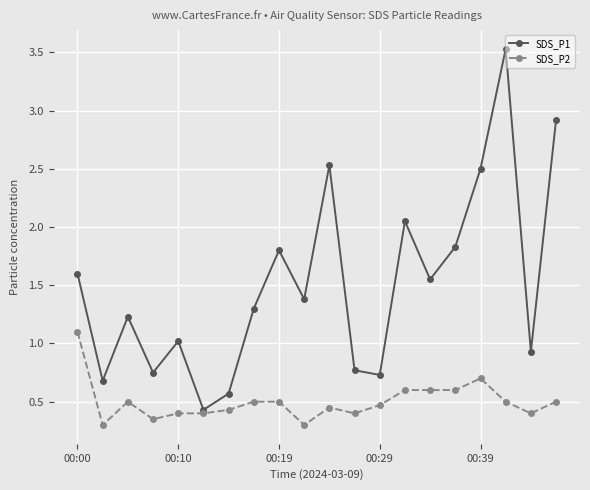

True or false: SDS_P1 has more than 2 points higher than both neighbors.

True